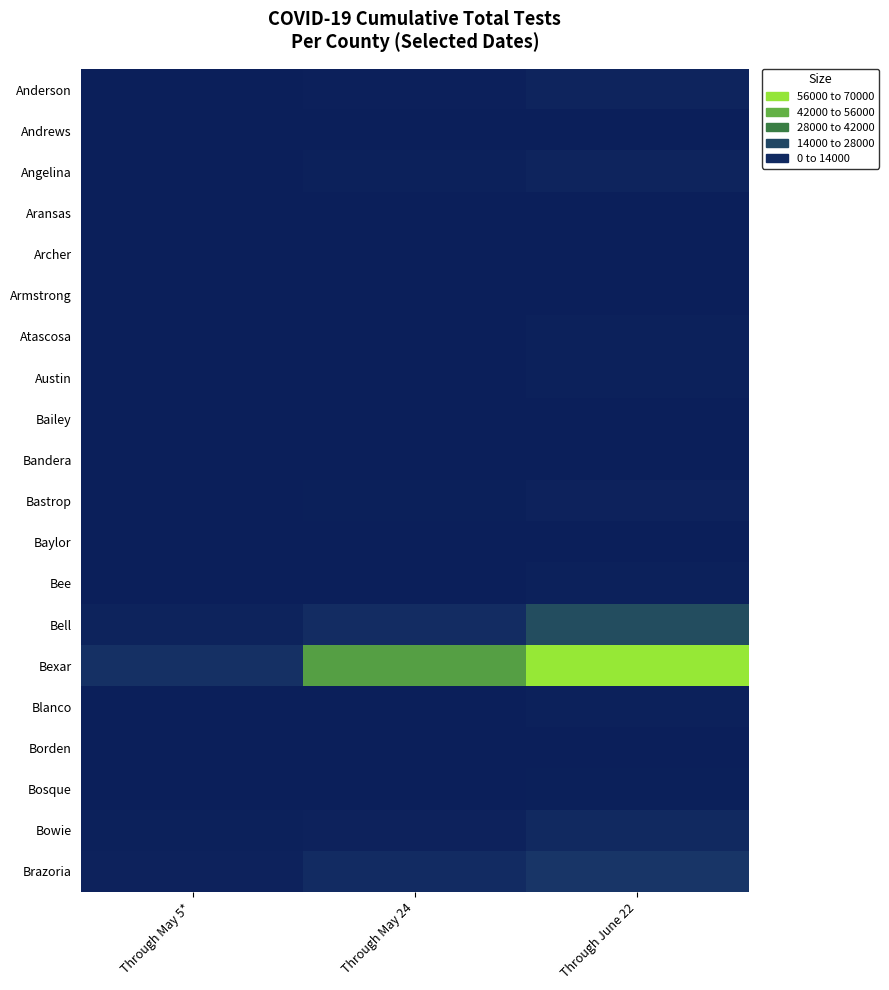

Reading right to left, extract all data points from this chart.

Anderson: Through June 22=3309	Through May 24=1152	Through May 5*=592
Andrews: Through June 22=91	Through May 24=20	Through May 5*=6
Angelina: Through June 22=3662	Through May 24=1736	Through May 5*=792
Aransas: Through June 22=337	Through May 24=227	Through May 5*=31
Archer: Through June 22=94	Through May 24=39	Through May 5*=21
Armstrong: Through June 22=180	Through May 24=87	Through May 5*=12
Atascosa: Through June 22=1424	Through May 24=539	Through May 5*=132
Austin: Through June 22=1418	Through May 24=636	Through May 5*=323
Bailey: Through June 22=107	Through May 24=41	Through May 5*=4
Bandera: Through June 22=425	Through May 24=129	Through May 5*=76
Bastrop: Through June 22=2285	Through May 24=1001	Through May 5*=543
Baylor: Through June 22=73	Through May 24=28	Through May 5*=17
Bee: Through June 22=1734	Through May 24=395	Through May 5*=127
Bell: Through June 22=22592	Through May 24=8801	Through May 5*=2989
Bexar: Through June 22=63752	Through May 24=44481	Through May 5*=11412
Blanco: Through June 22=2044	Through May 24=758	Through May 5*=406
Borden: Through June 22=2	Through May 24=0	Through May 5*=0
Bosque: Through June 22=998	Through May 24=286	Through May 5*=112
Bowie: Through June 22=7004	Through May 24=2327	Through May 5*=1484
Brazoria: Through June 22=14404	Through May 24=8426	Through May 5*=2663